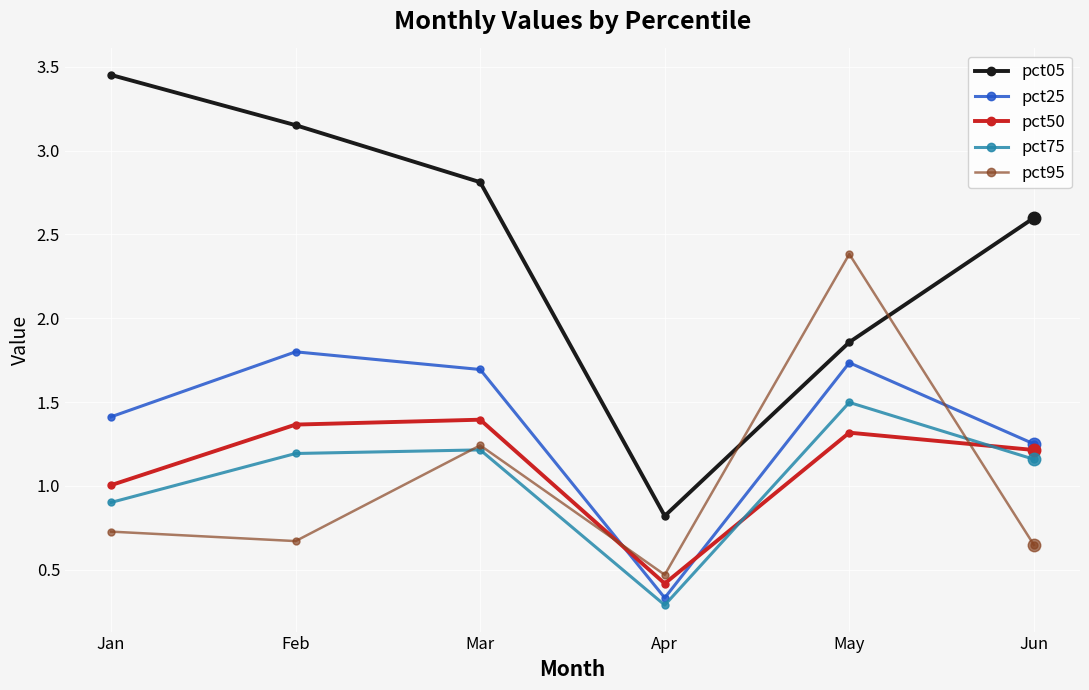

How many times do pct50 and pct25 cross each other?

2